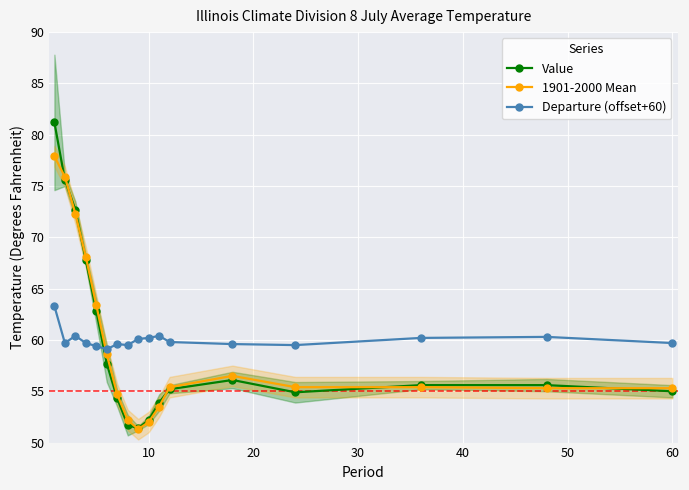

How many interior local peaks does the 1901-2000 Mean series have?

1